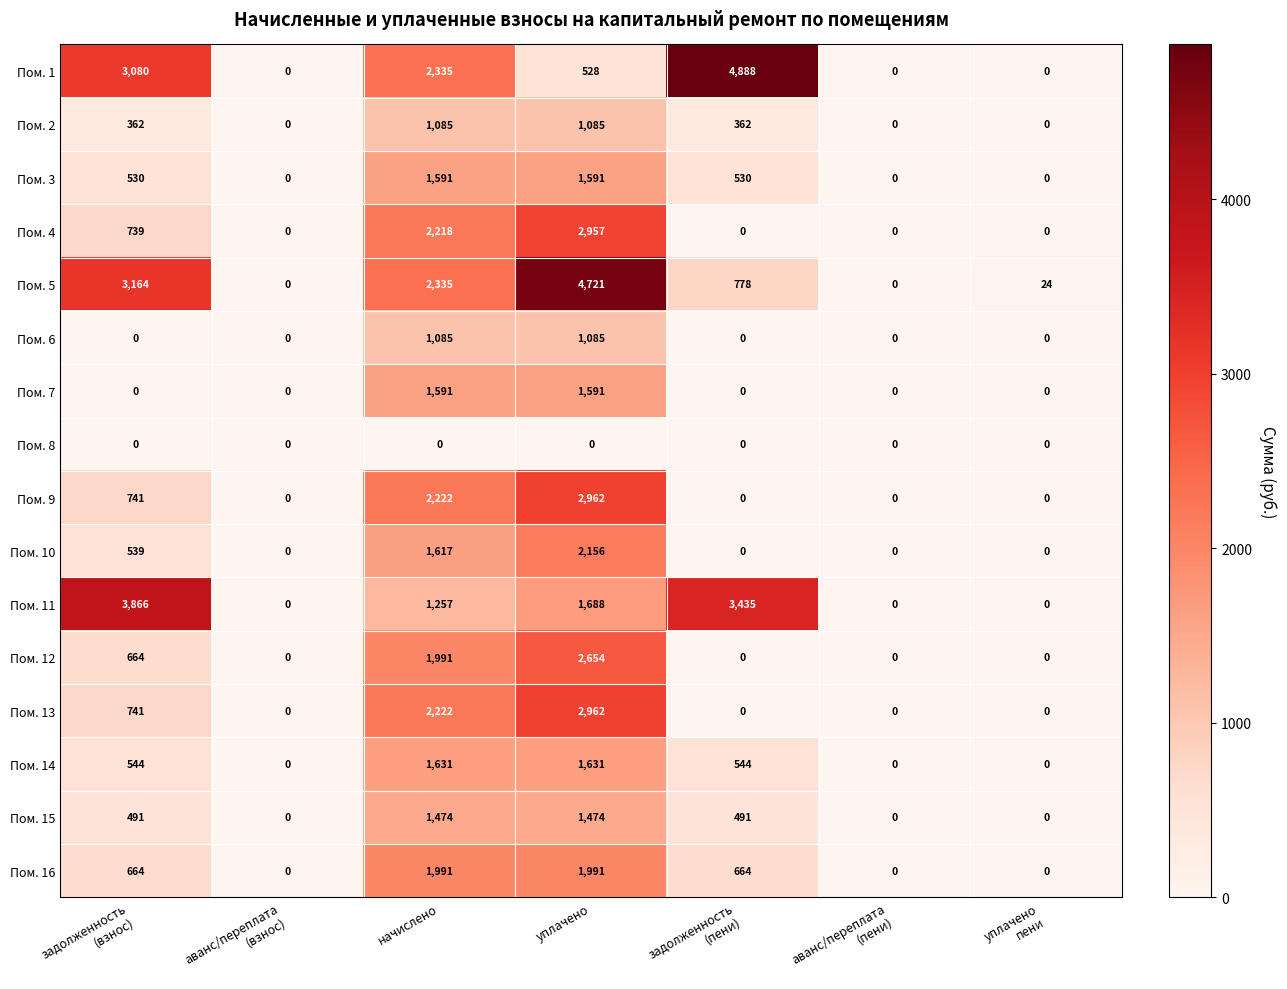

What is the greatest value displayed?

4888